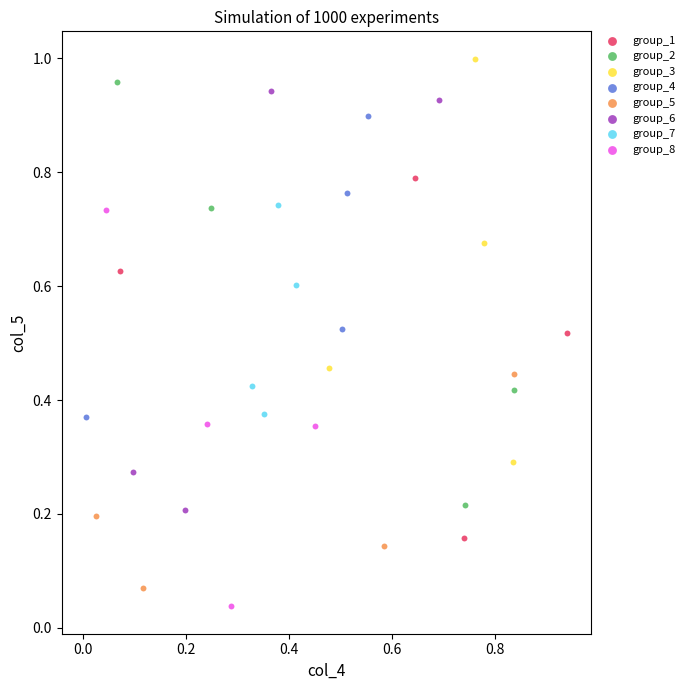

What are all the series names shown in the legend?

group_1, group_2, group_3, group_4, group_5, group_6, group_7, group_8